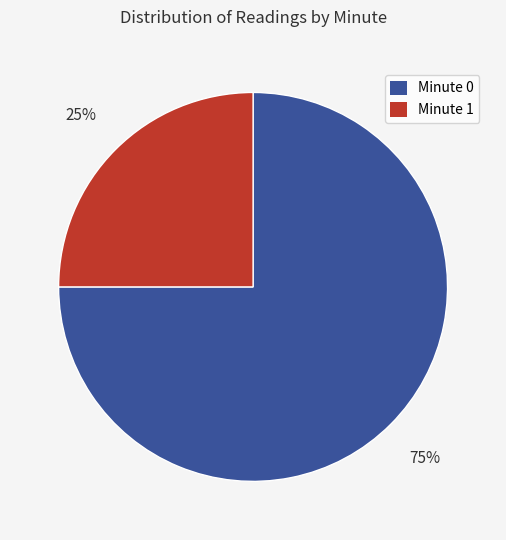

Combined, do Minute 0 and Minute 1 account for over 50%?

Yes